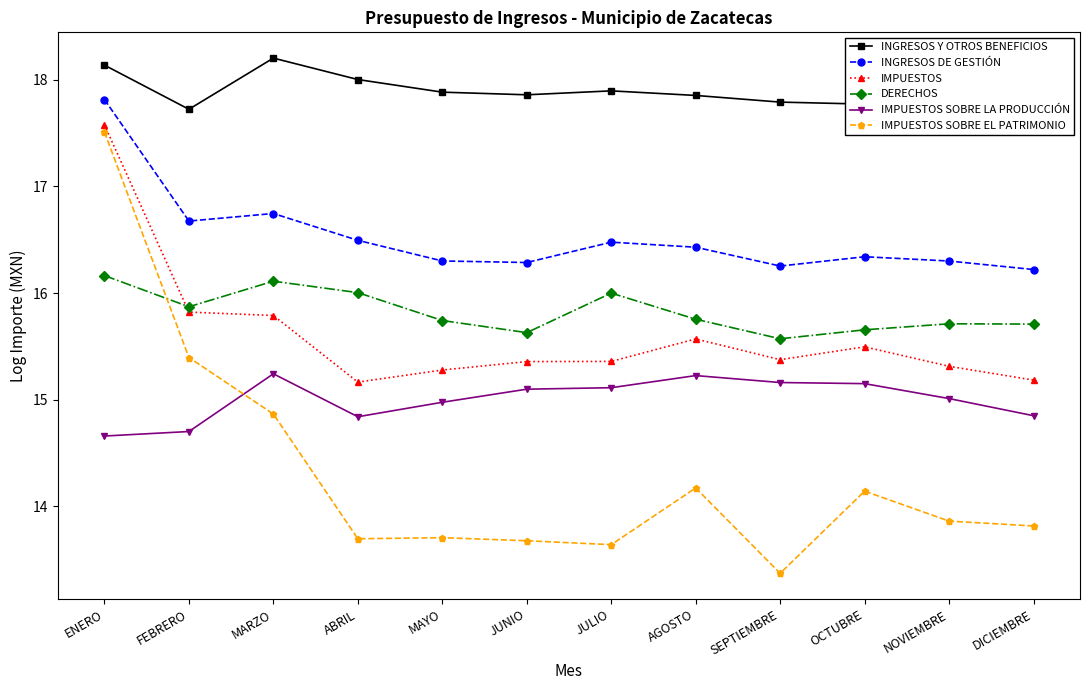

How many lines are shown in the chart?

6